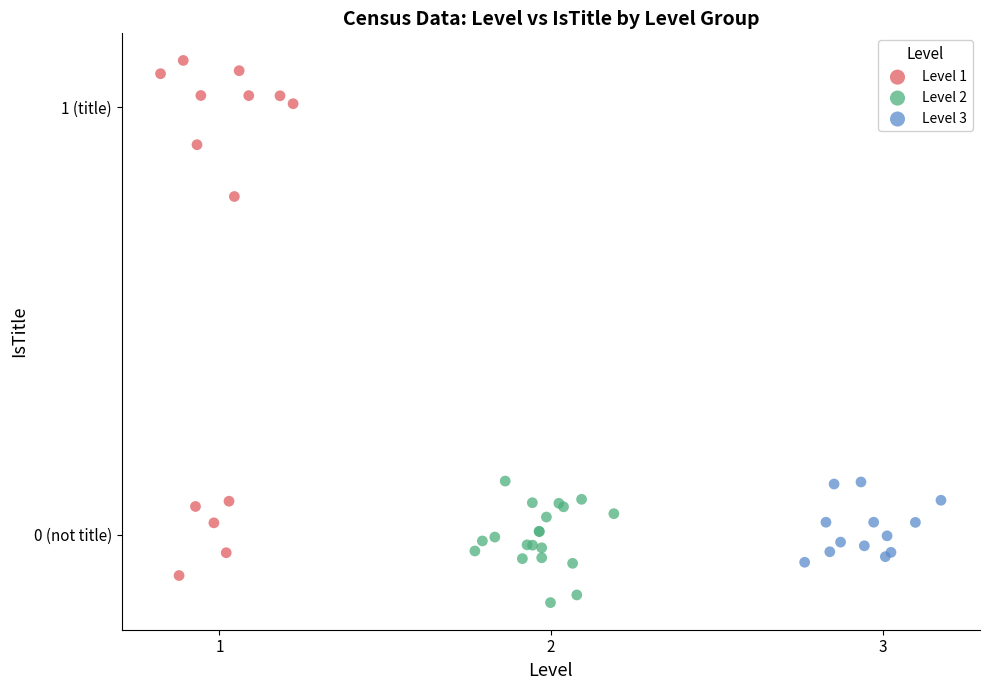

What are all the series names shown in the legend?

Level 1, Level 2, Level 3